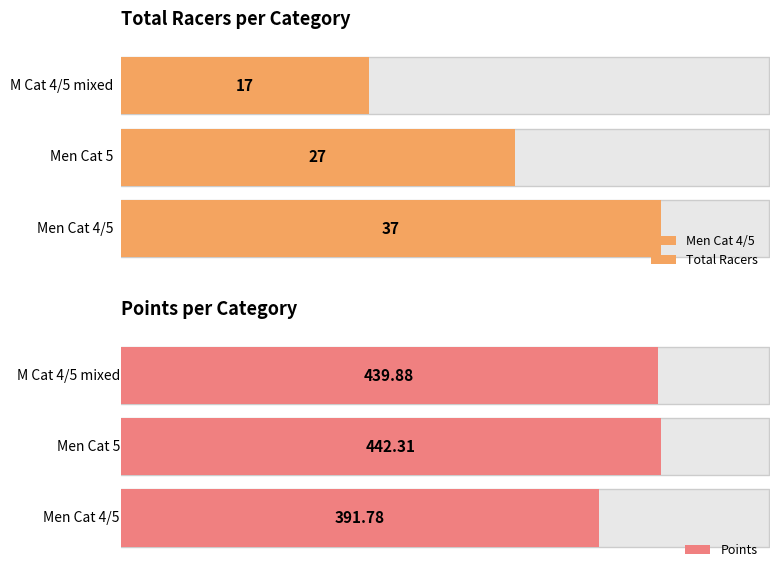

Is it true that Points equals 306.4 at M Cat 4/5 mixed?

False